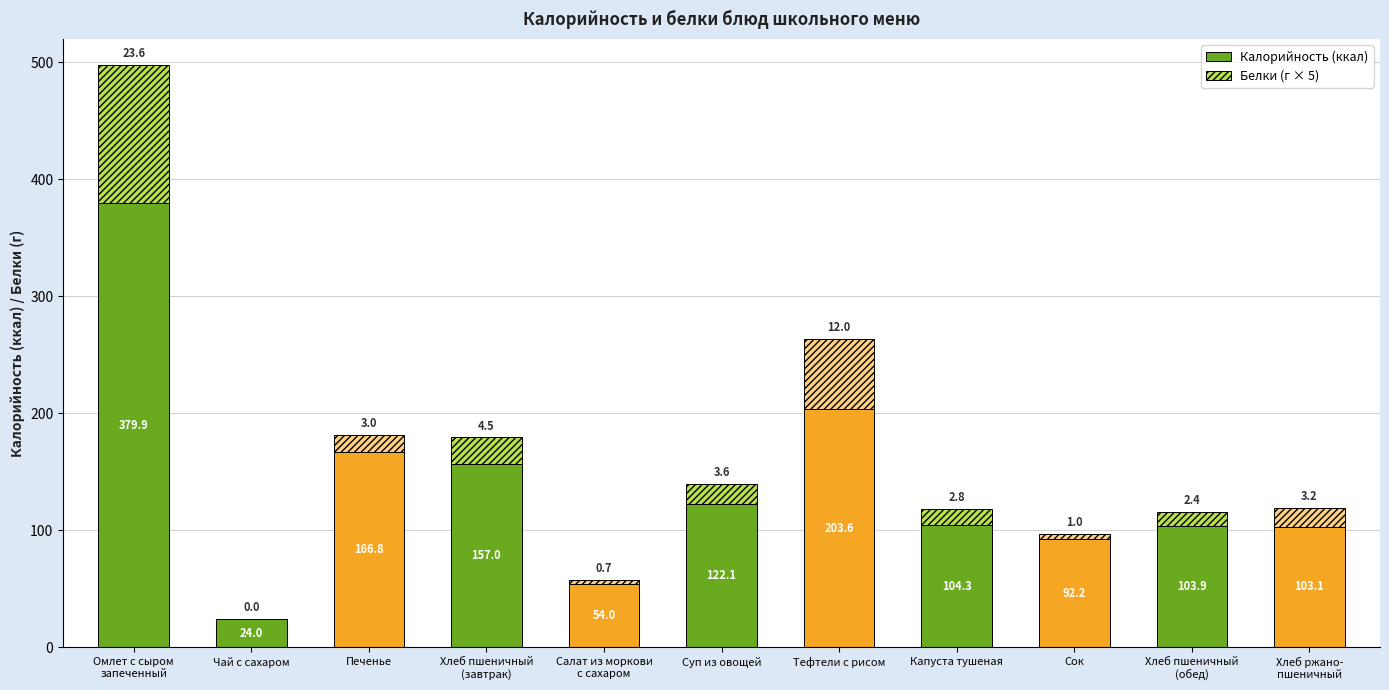

True or false: Калорийность (ккал) has a value of 186.8 at Суп из овощей.

False